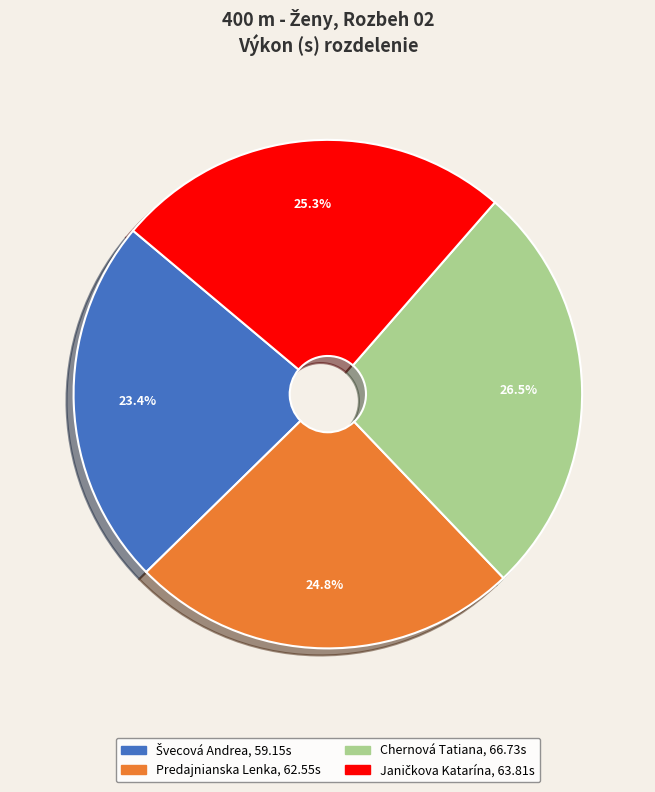

Which category has the biggest portion of the pie?

Chernová Tatiana